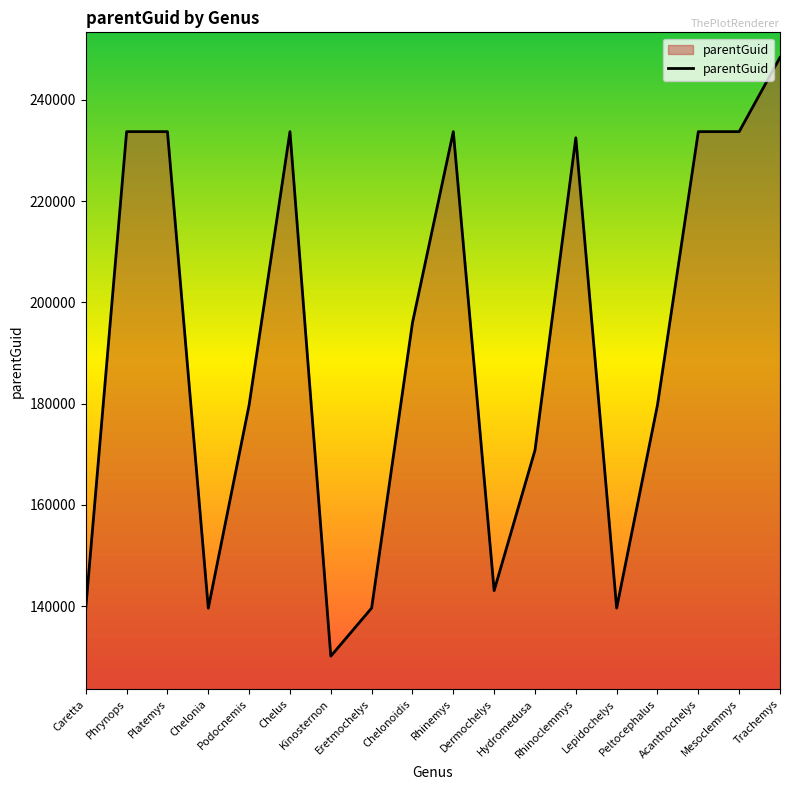

What is the maximum value shown in the chart?

248335